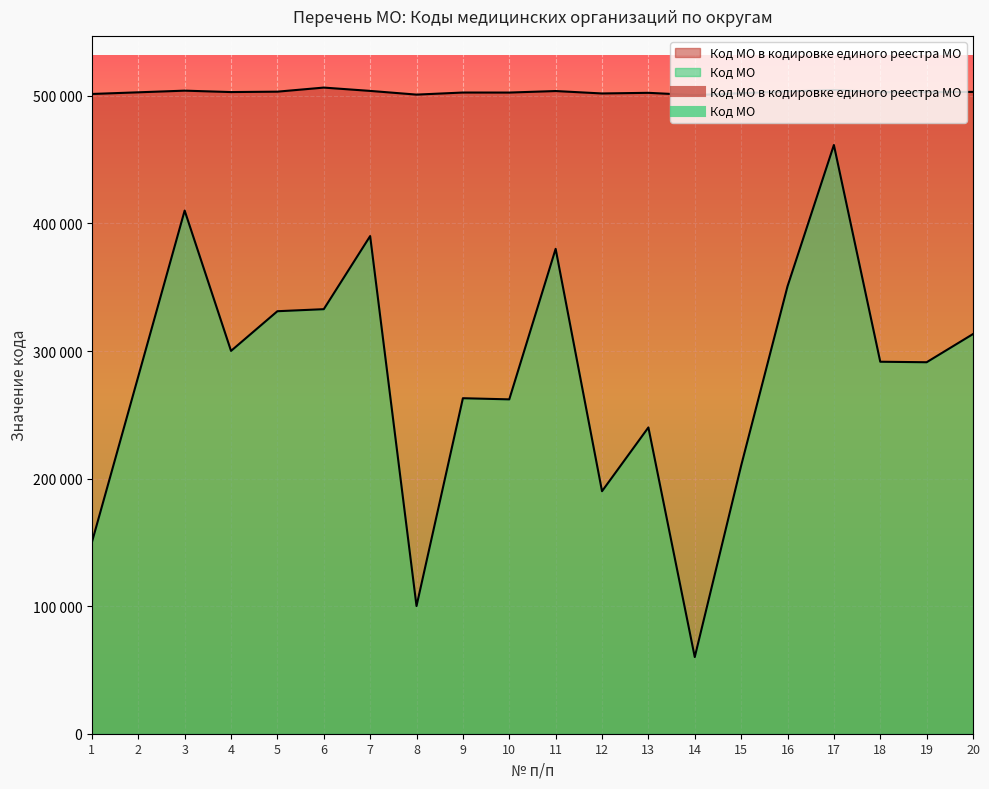

True or false: Код МО в кодировке единого реестра МО and Код МО intersect in this chart.

False